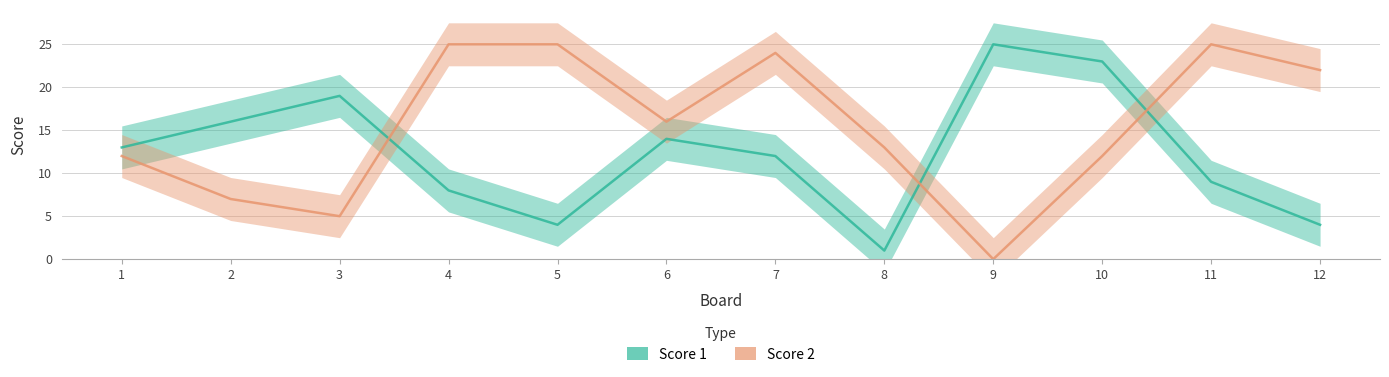

Is this an area chart (filled region under the line)?

No